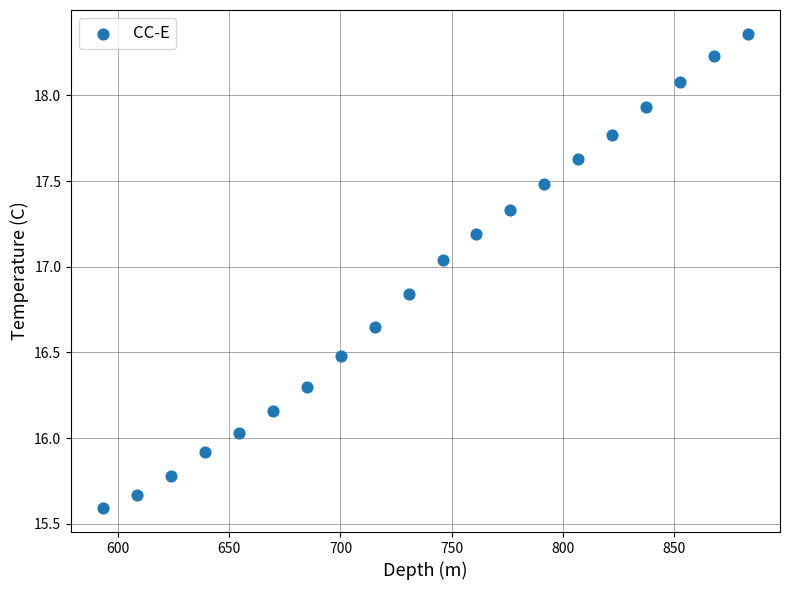

What is the range of Y values (max minus min)?

2.8